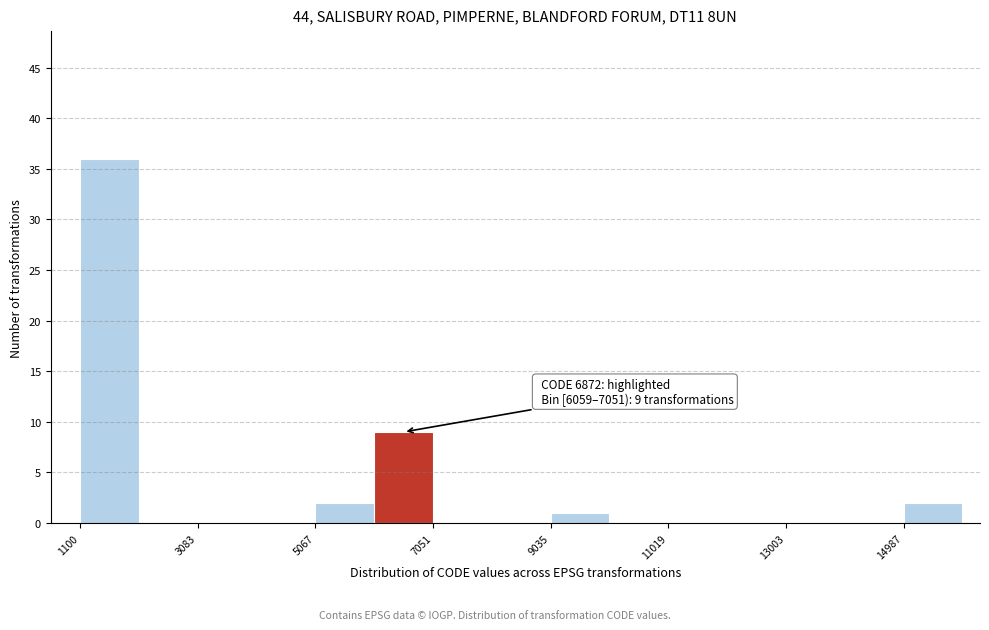

Over which range of the x-axis is the bar tallest?

1200 to 2000